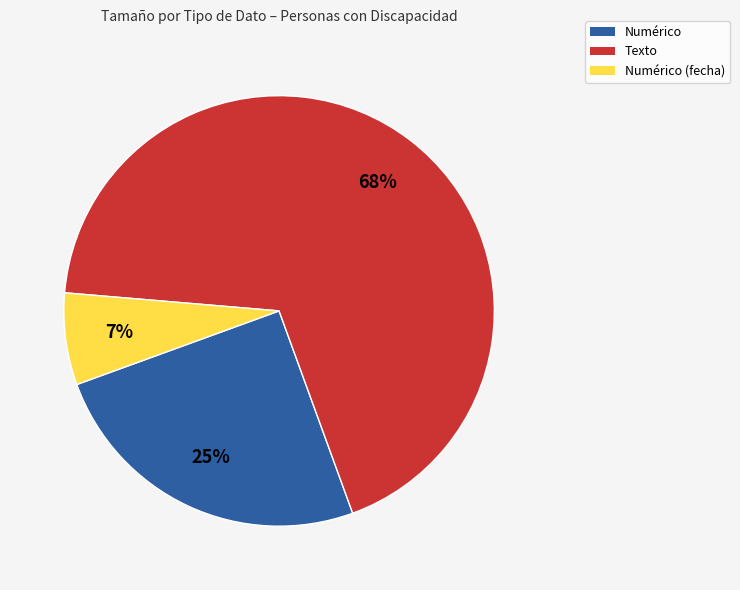

To the nearest percent, what is the average slice percentage?

33%